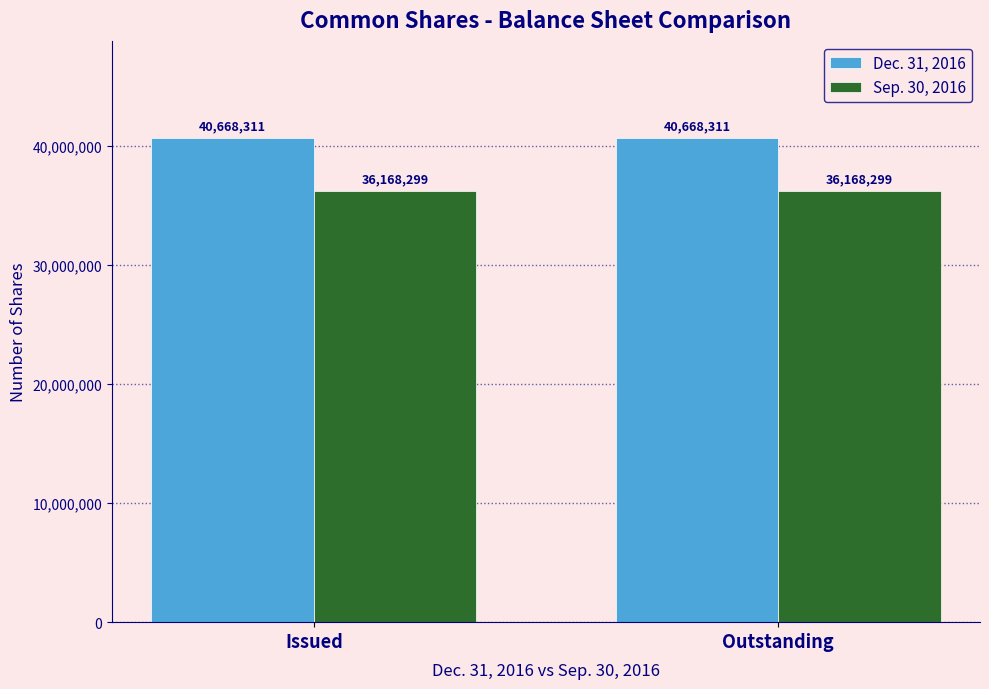

Are the bars horizontal?

No